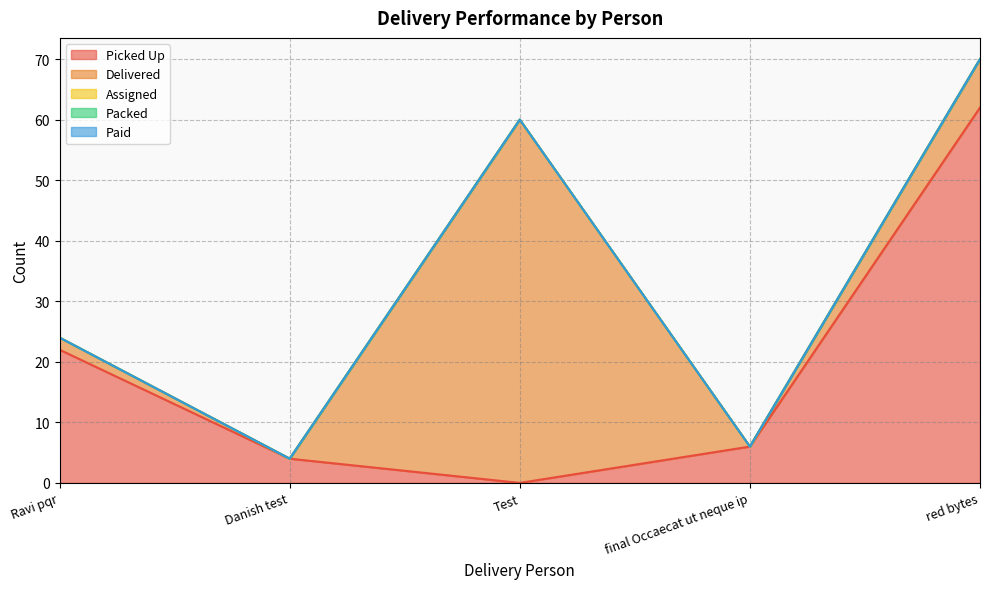

Reading left to right, list all the values displayed in this chart.

Picked Up: 22	4	0	6	62
Delivered: 2	0	60	0	8
Assigned: 0	0	0	0	0
Packed: 0	0	0	0	0
Paid: 0	0	0	0	0